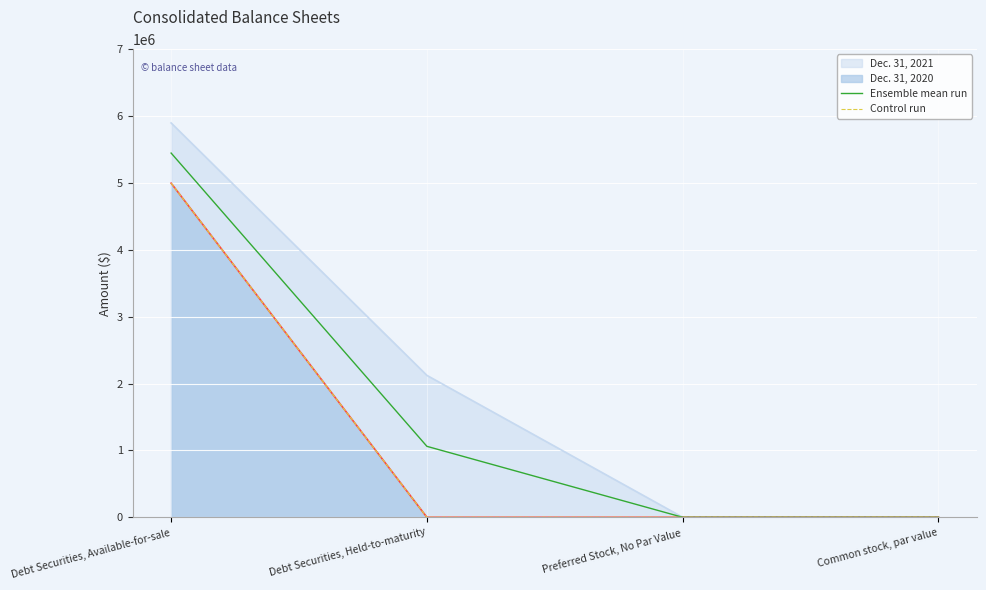

What is the label of the 3rd point from the right?

Debt Securities, Held-to-maturity